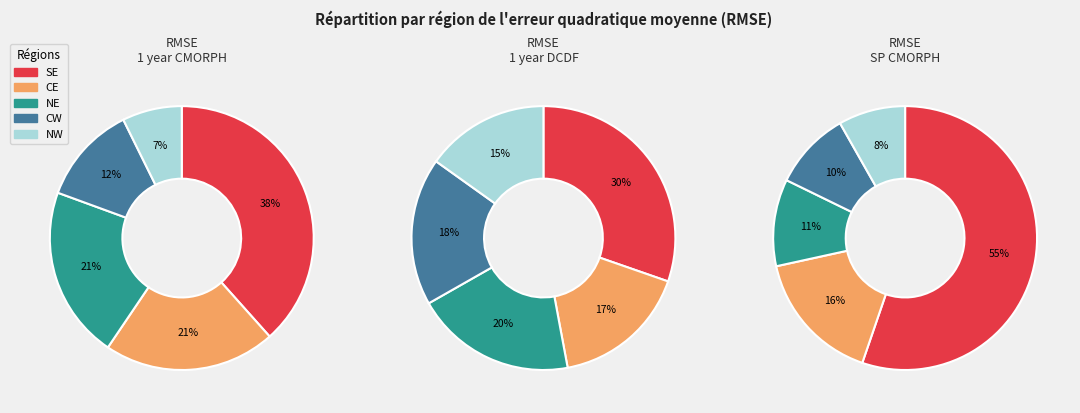

Is 7 the majority of the pie?

No